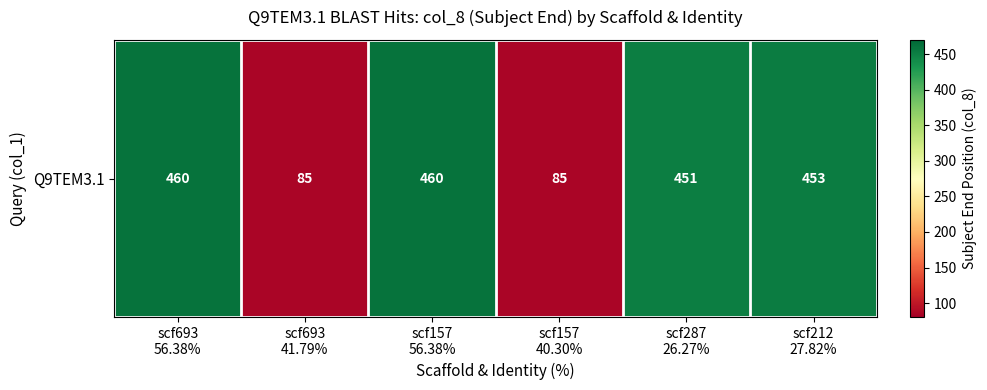

The chart shows a value of 453 at scf212
27.82%. True or false?

True